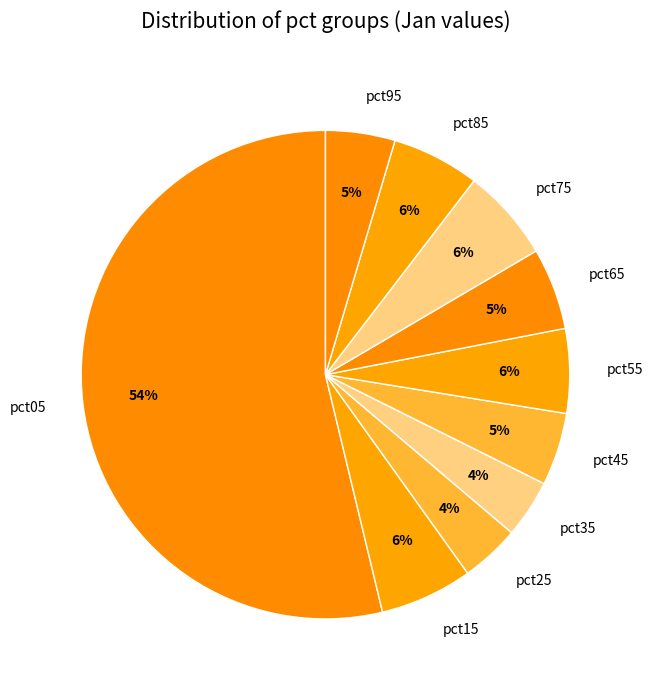

Combined, do pct15 and pct85 account for over 50%?

No